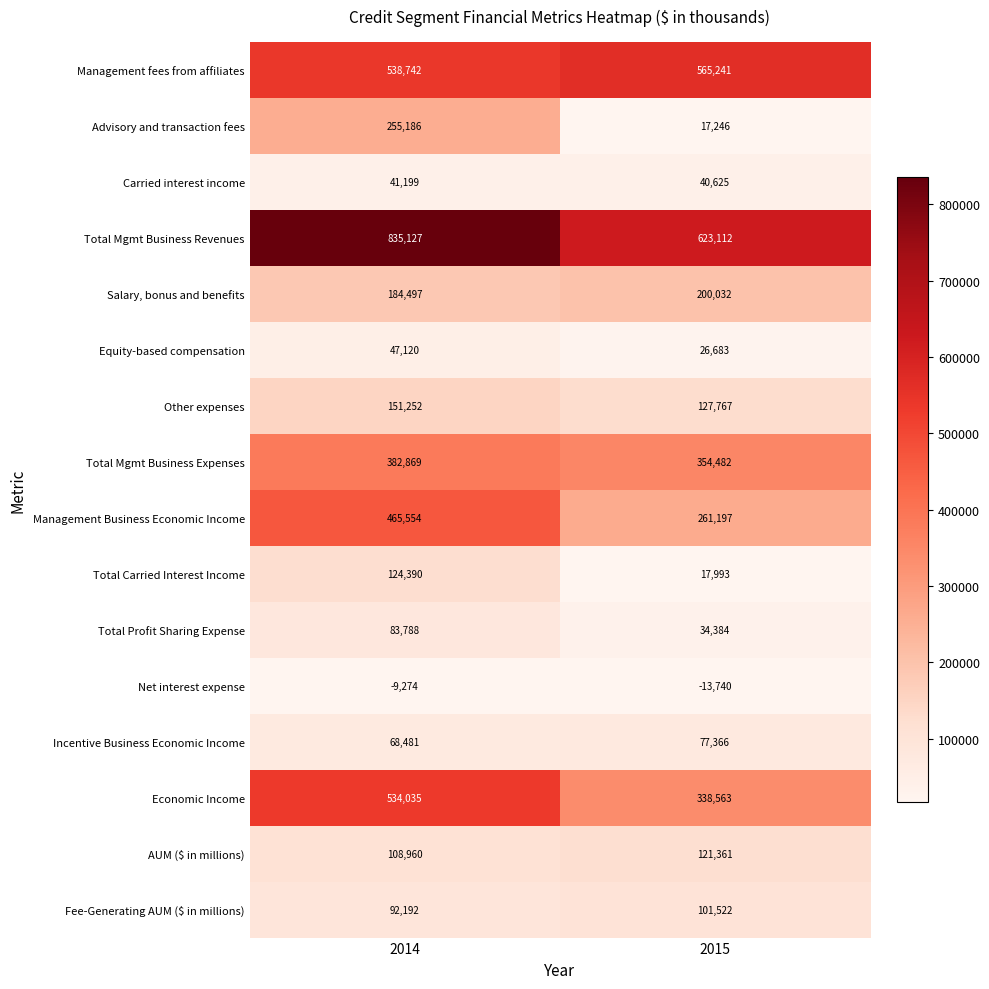

At which category is the sum across all series the highest?

2014